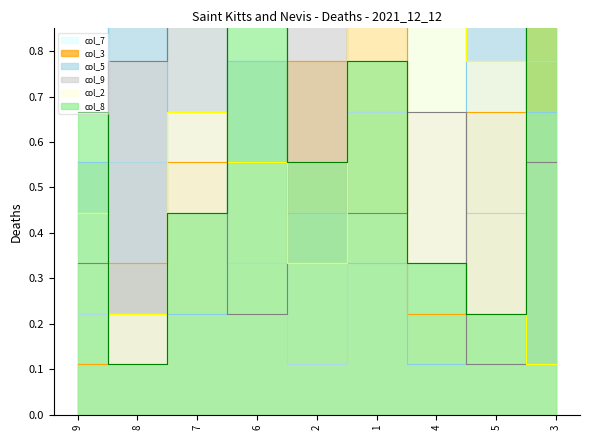

How many series are shown in this chart?

6